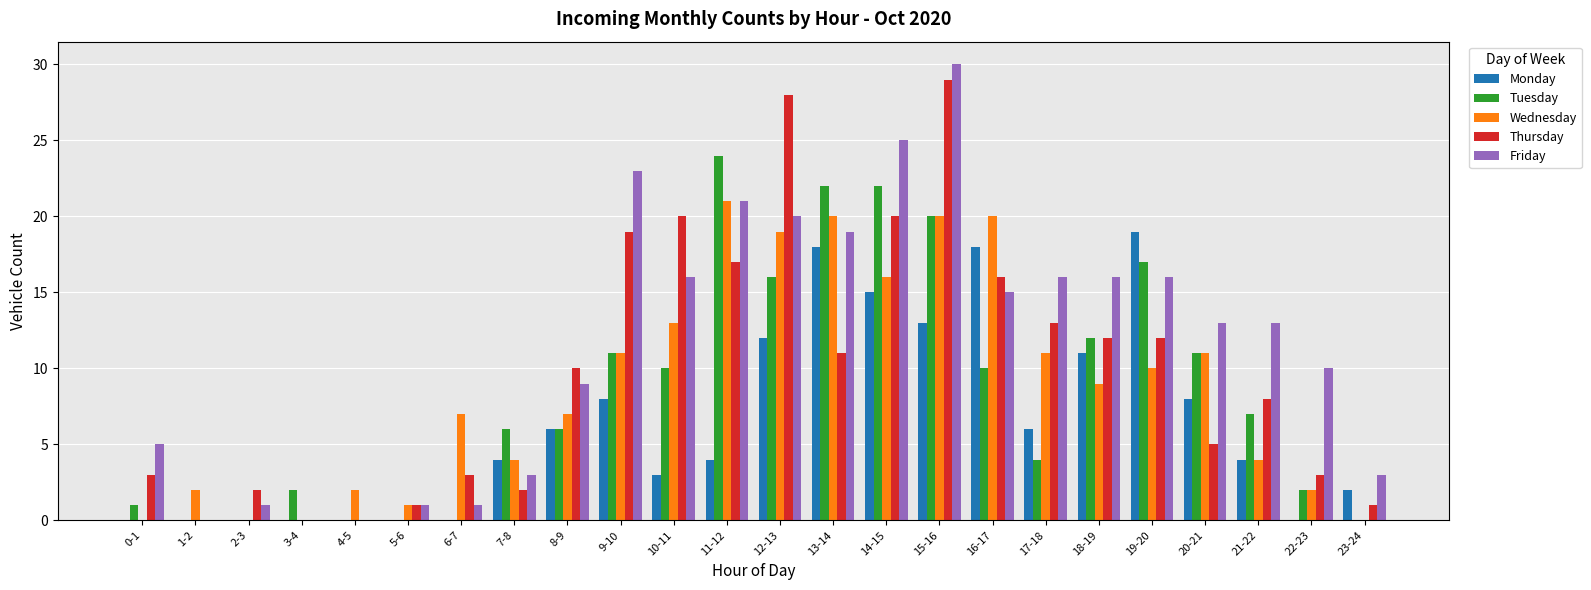

True or false: Thursday has a value of 29 at 15-16.

True